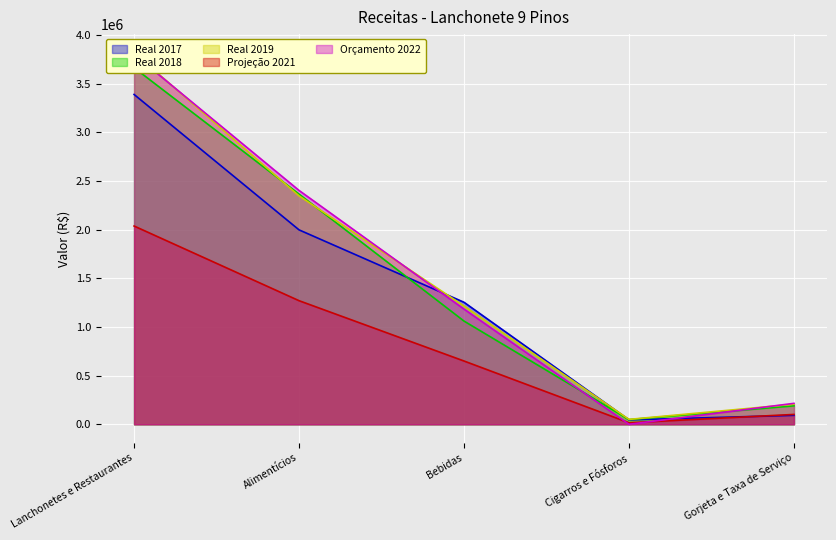

Which series has the widest spread of values?

Orçamento 2022